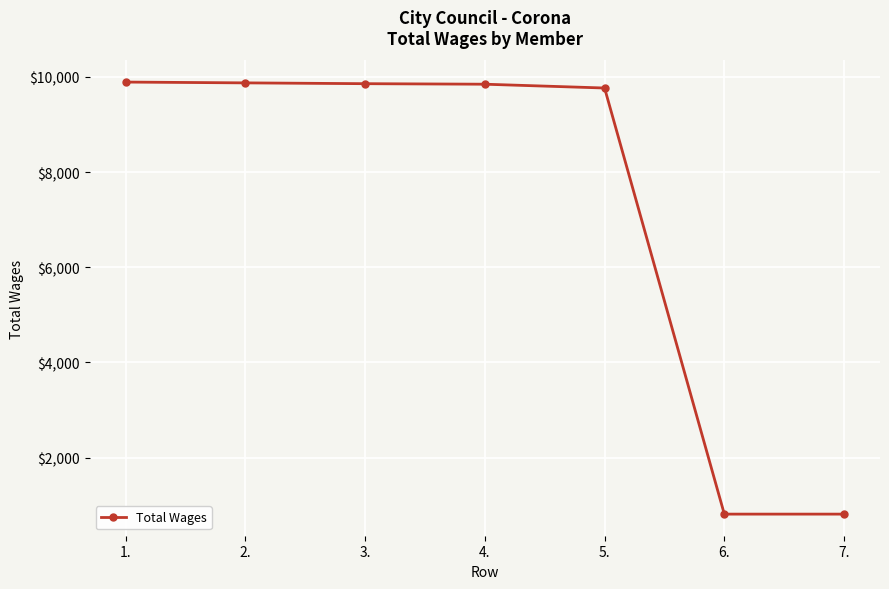

What is the ratio of the value at 1. to the value at 5.?

1.0